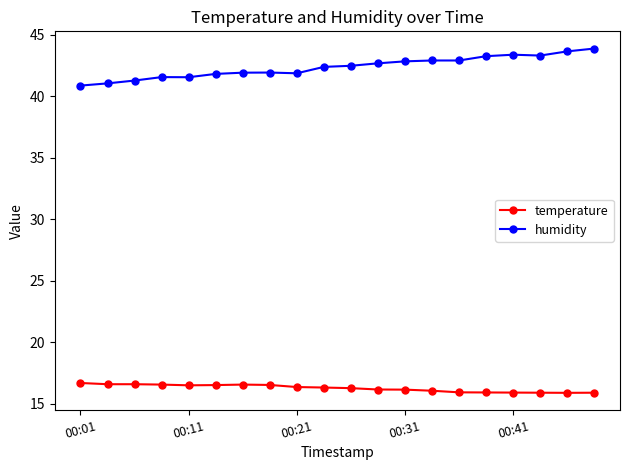

True or false: temperature and humidity cross at least once.

False